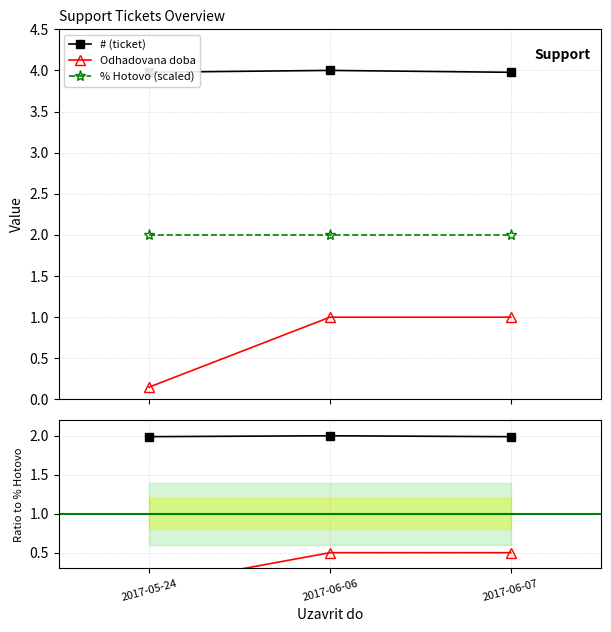

Which series has the largest range (max minus min)?

Odhadovana doba